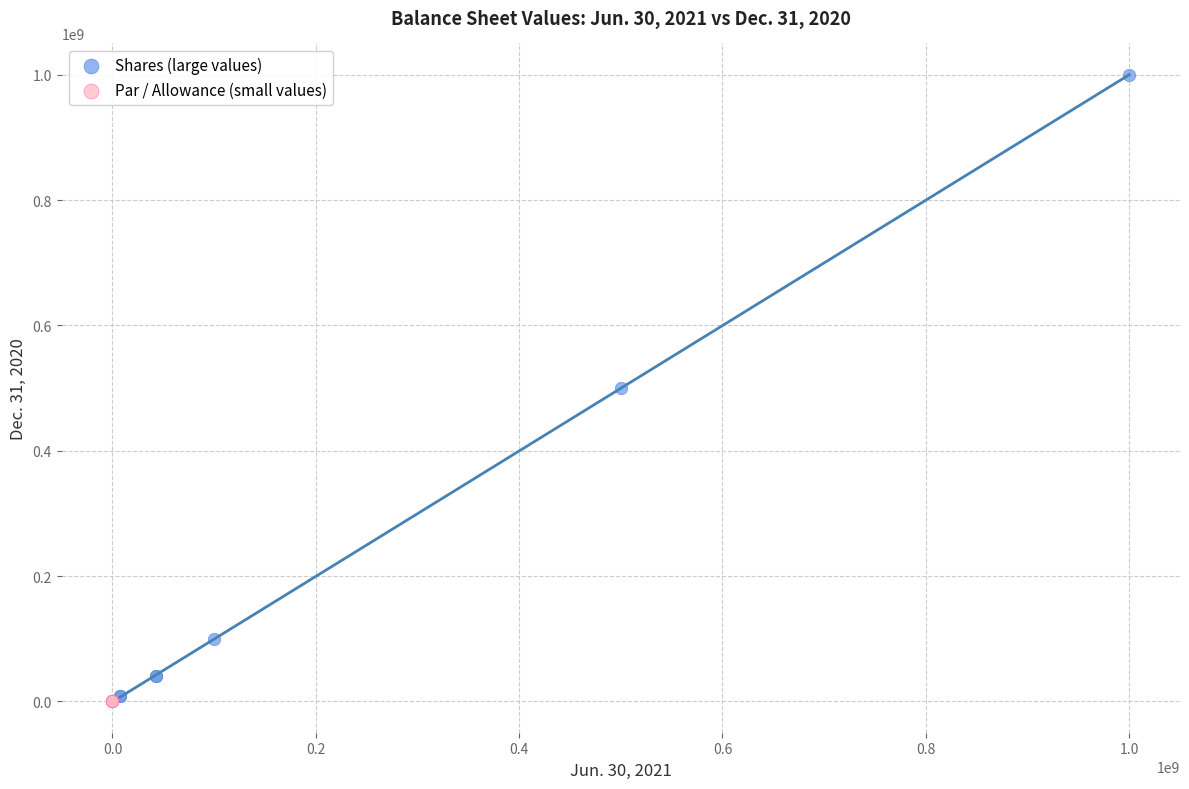

Which series contains the highest Y value?

Shares (large values)